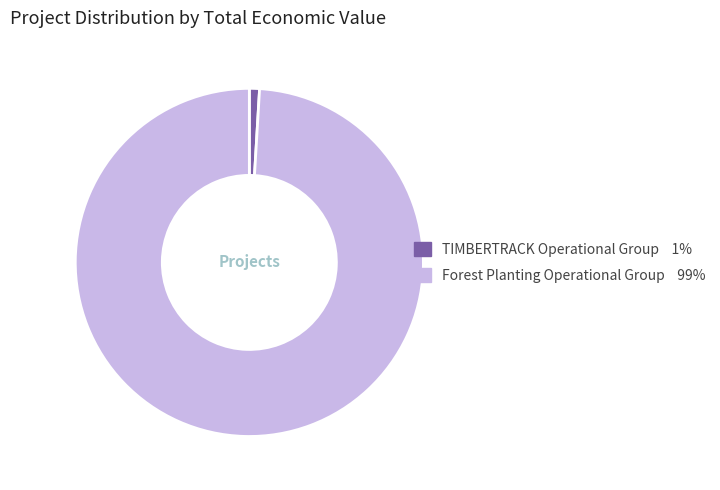

Which category has the biggest portion of the pie?

Forest Planting Operational Group